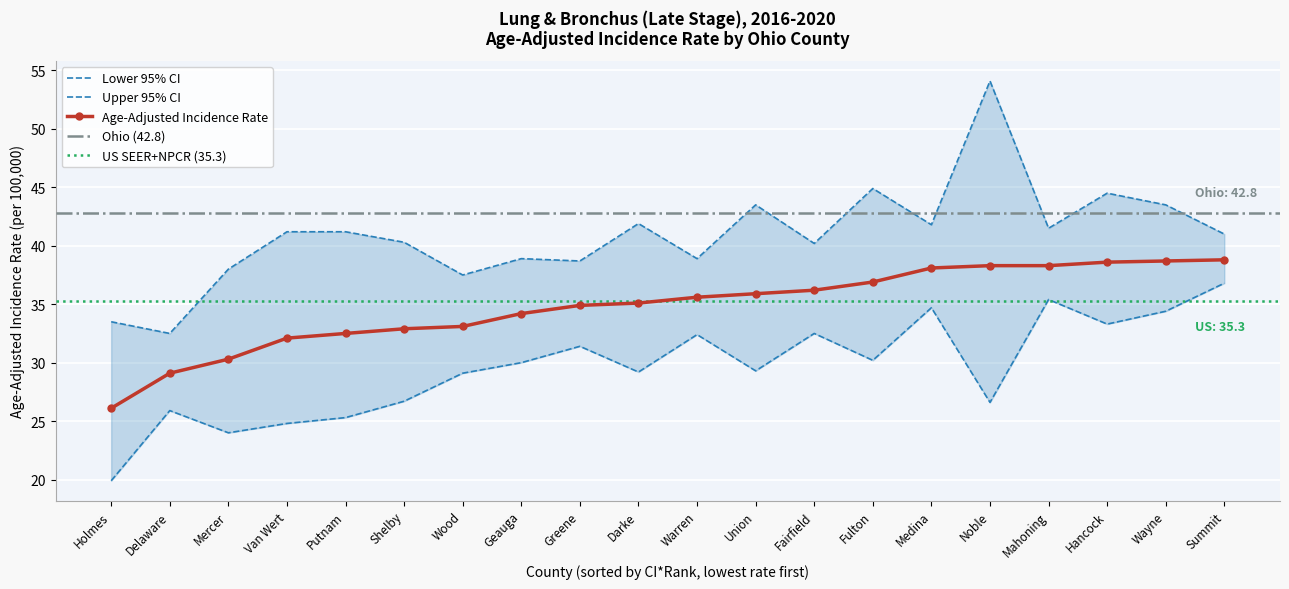

Is it true that Lower 95% CI equals 17.0 at Noble?

False